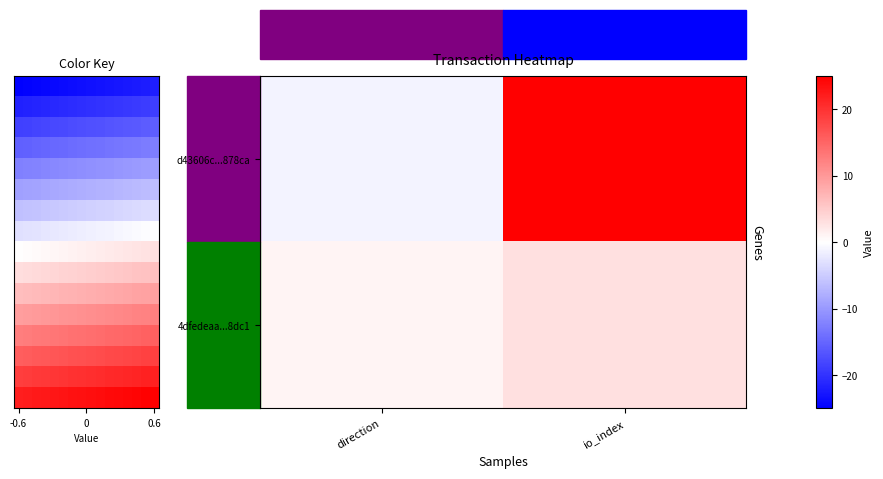

Reading right to left, transcribe all the data shown in this chart.

d43606c835b5a663020d26da491a397adb878ca: 25	-1
4dfedeaac61ef5f00e3b3d322328672f33b8dc1: 3	1